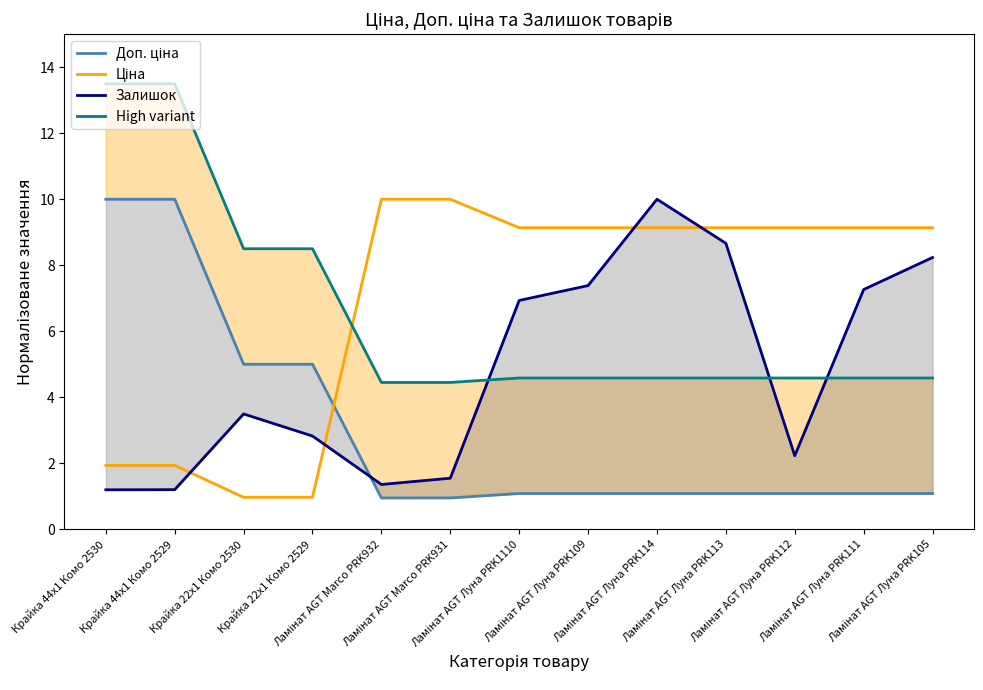

At which category is the sum across all series the highest?

Крайка 44x1 Комо 2529